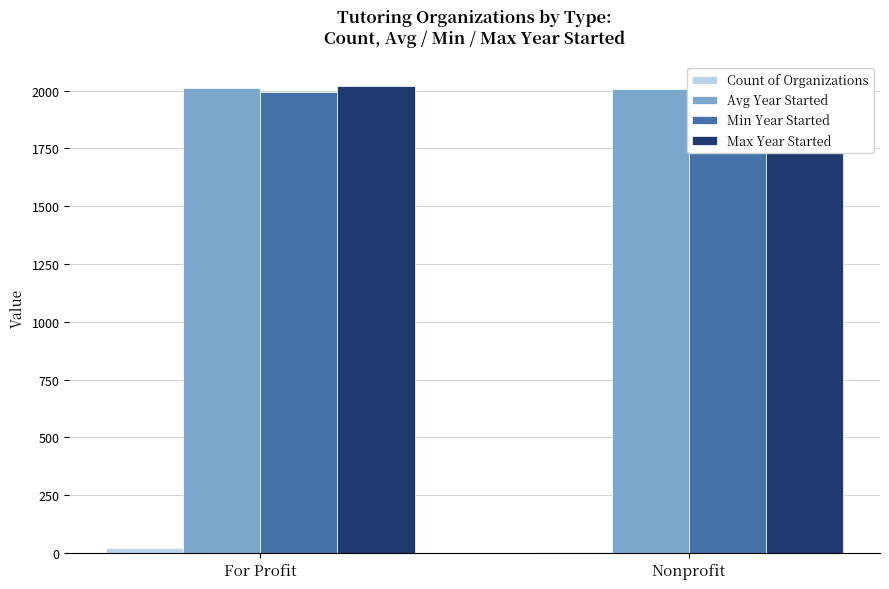

At which label does Max Year Started reach its minimum?

Nonprofit